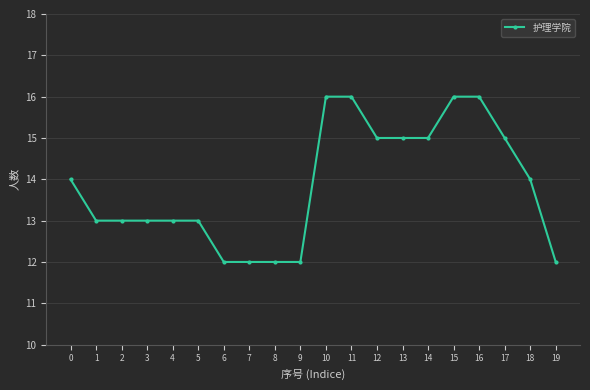

Approximately how many times larger is the value at 16 compared to 14?

1.1